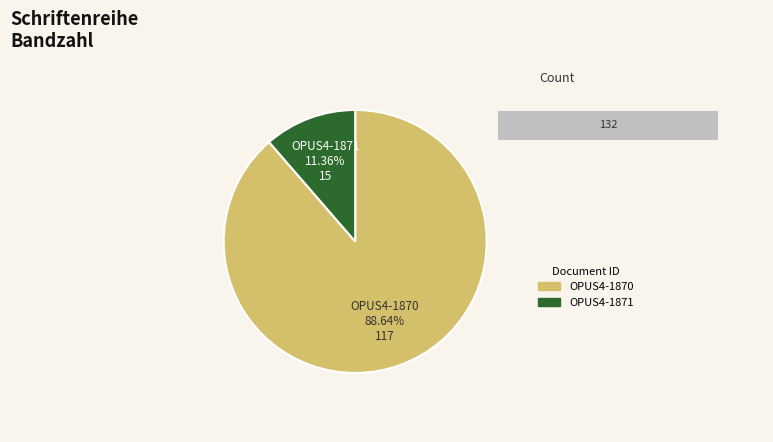

How many segments does this pie chart have?

2